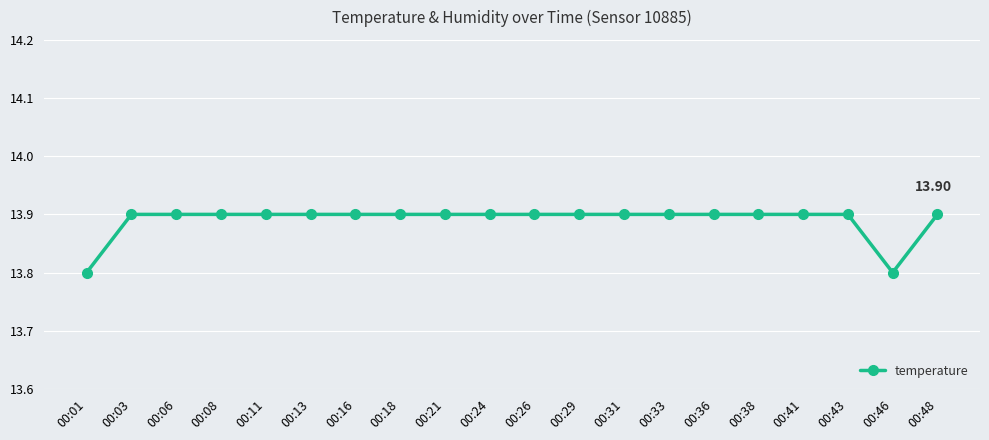

What is the sum of all values?

277.8